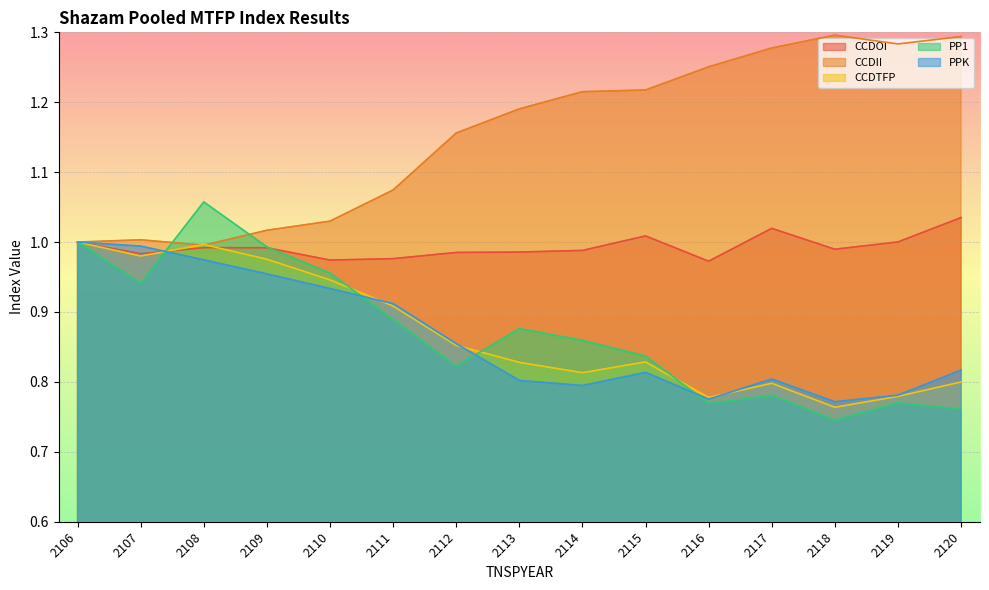

Rank the categories by CCDII value from lowest to highest.

2108, 2106, 2107, 2109, 2110, 2111, 2112, 2113, 2114, 2115, 2116, 2117, 2119, 2120, 2118